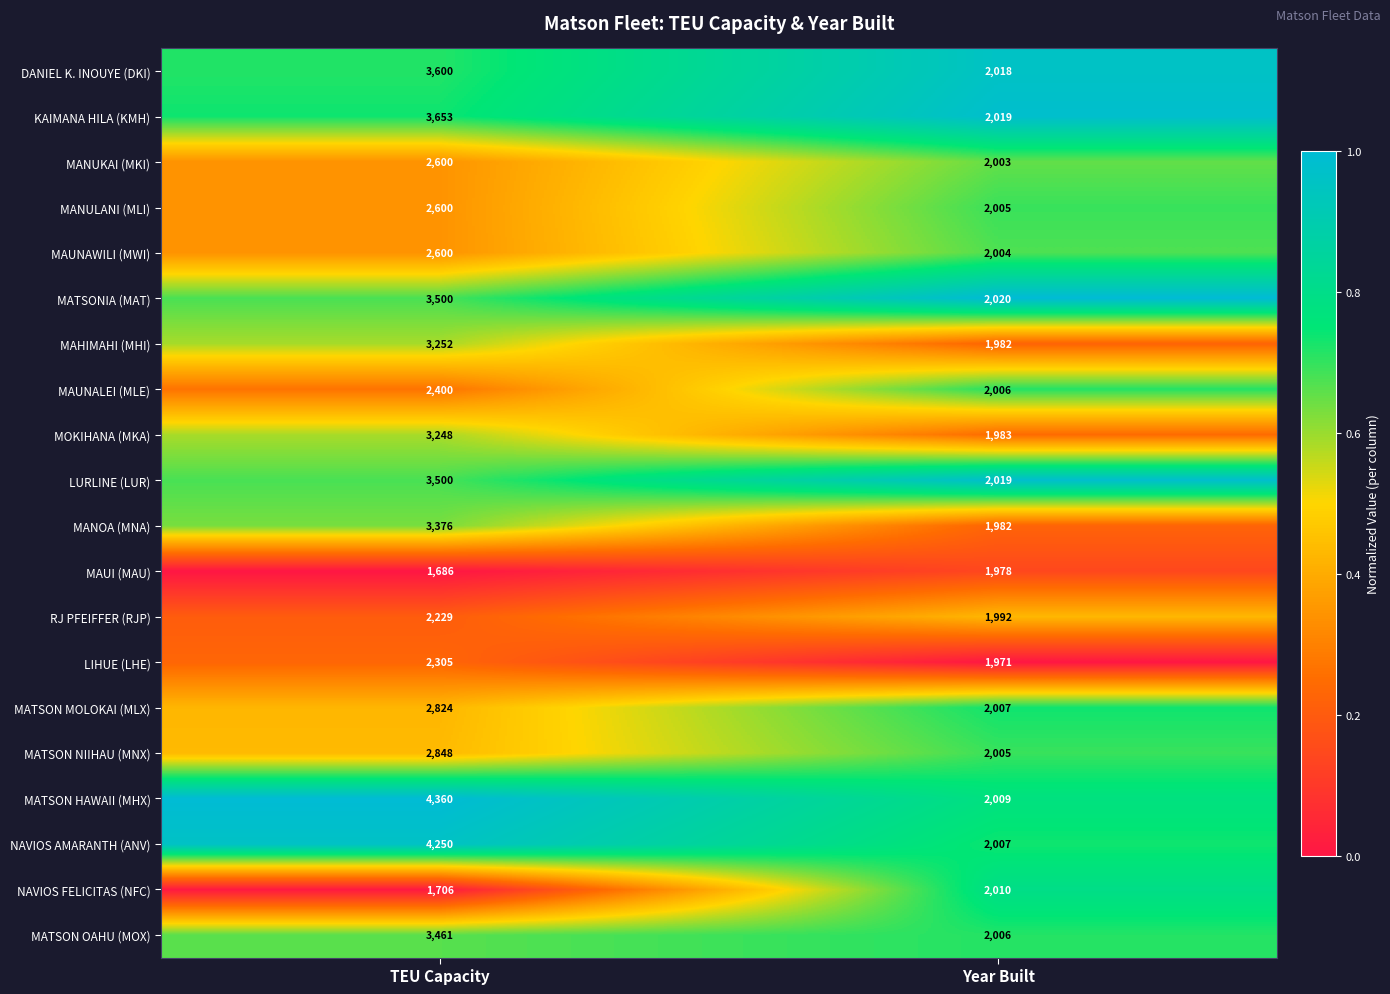

At which category is the sum across all series the highest?

TEU Capacity